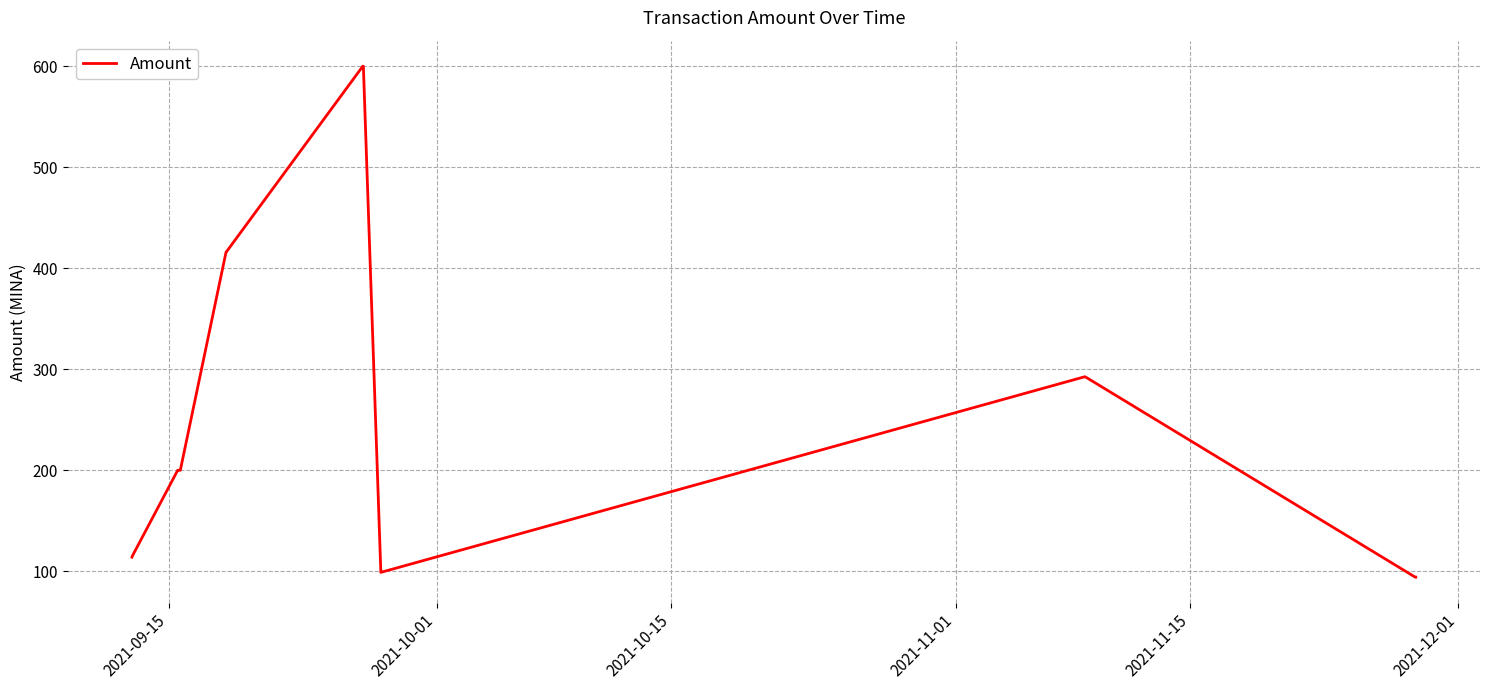

What is the maximum value shown in the chart?

600.0